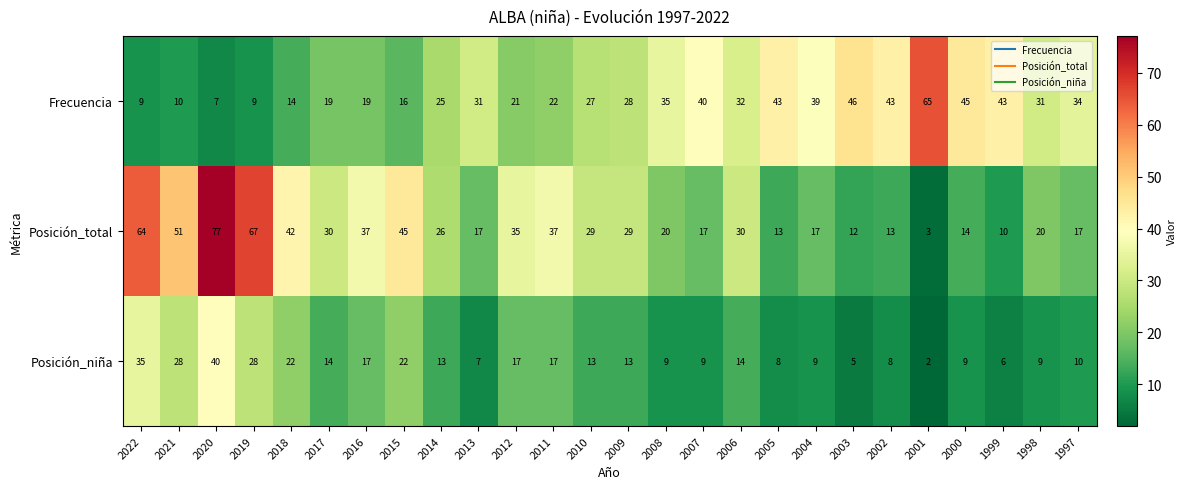

Between 2022 and 2007, which series saw the biggest shift?

Posición_total